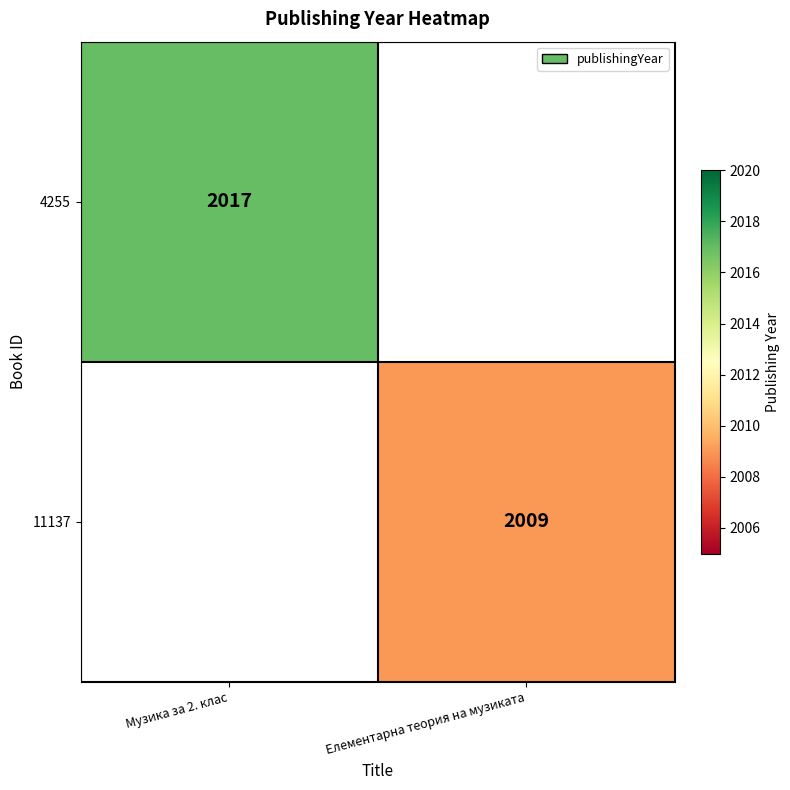

Is it true that 4255 equals 2017 at Музика за 2. клас?

True